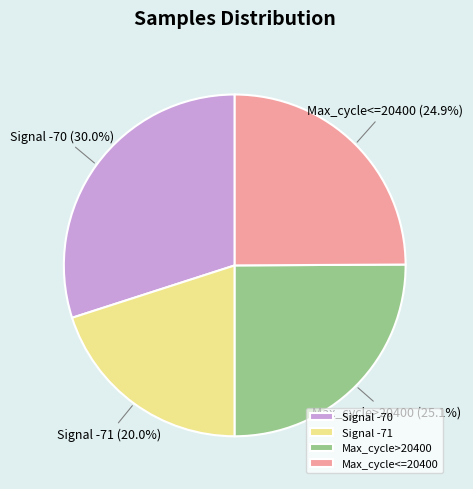

Is Max_cycle>20400 the majority of the pie?

No